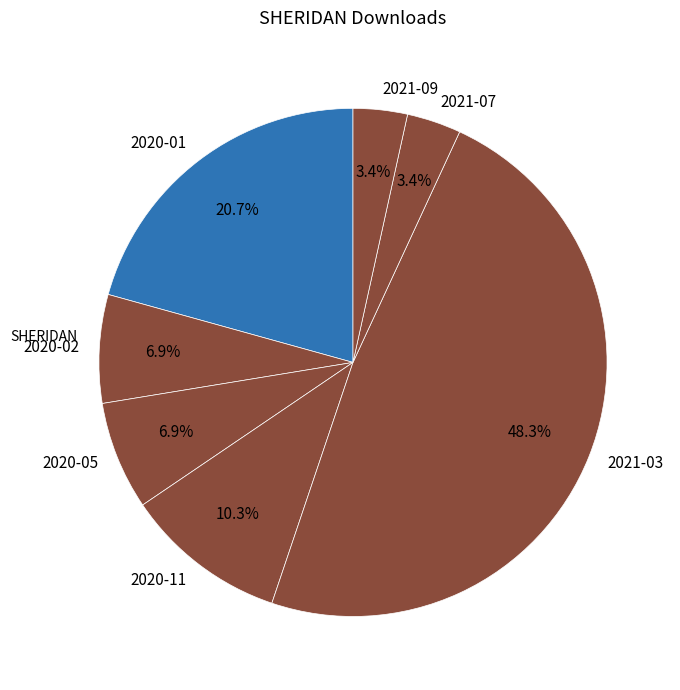

Combined, do 2021-09 and 2021-03 account for over 50%?

Yes